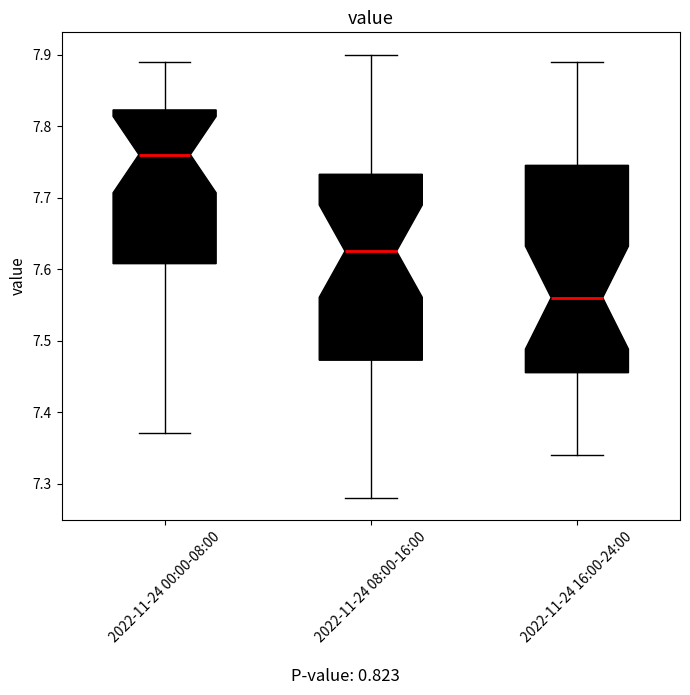

Where does the median line of the box for 2022-11-24 16:00-24:00 sit on the y-axis? The values are not printed on the chart, so give them approximately, as read against the axis.

7.56